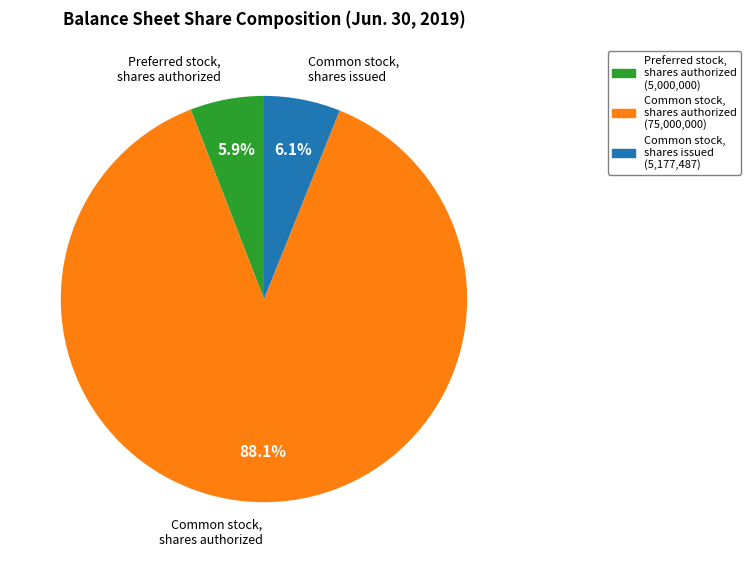

True or false: Common stock, shares authorized accounts for 88% of the total.

True